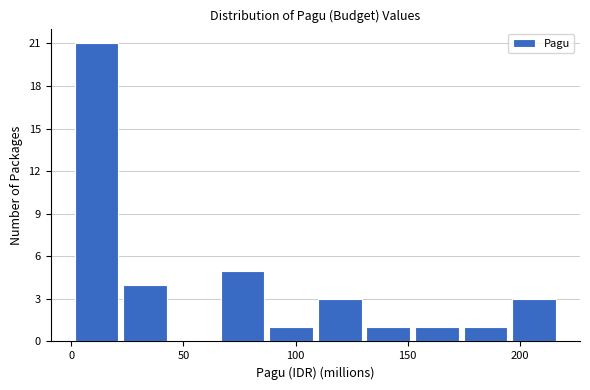

What is the height of the bar covering 0 to 20 on the x-axis? Neither the bar edges nor the heights are printed on the chart, so give them approximately, as read against the axes.

21